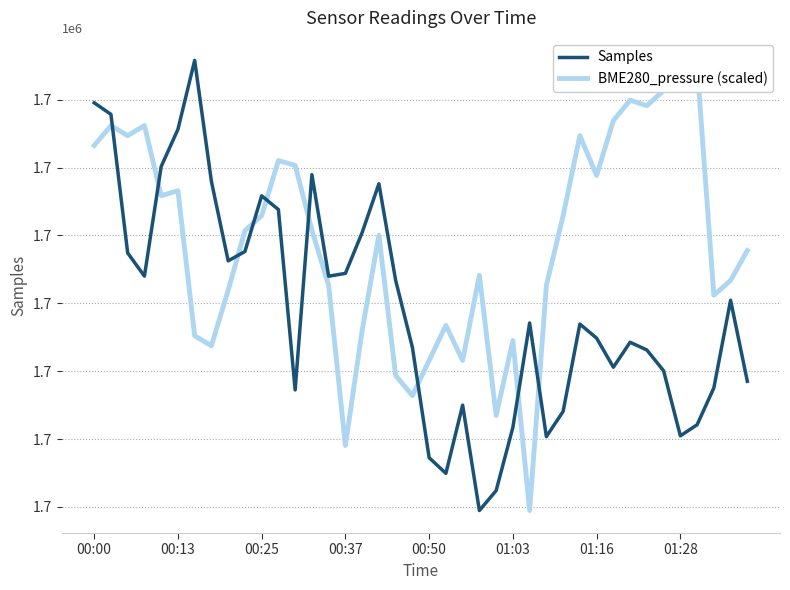

Which has a higher value, 39 or 10?

10